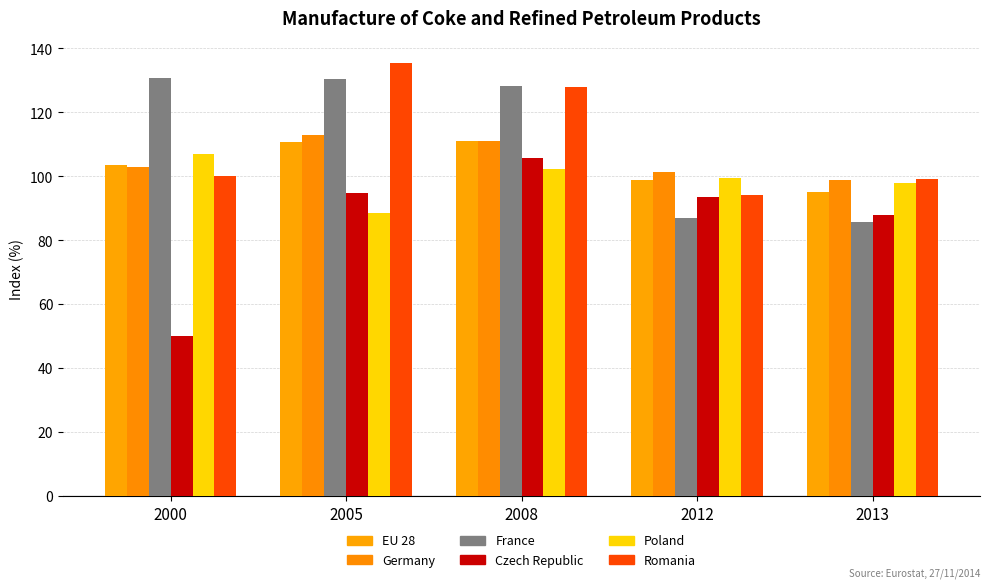

Are the bars grouped side by side (vs. stacked)?

Yes